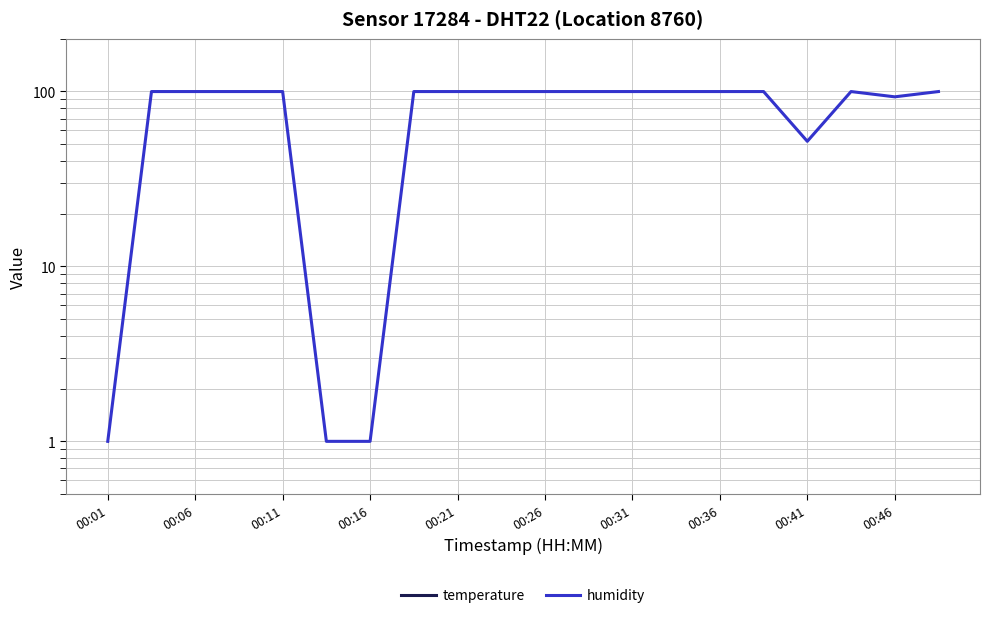

At which category is the sum across all series the highest?

15